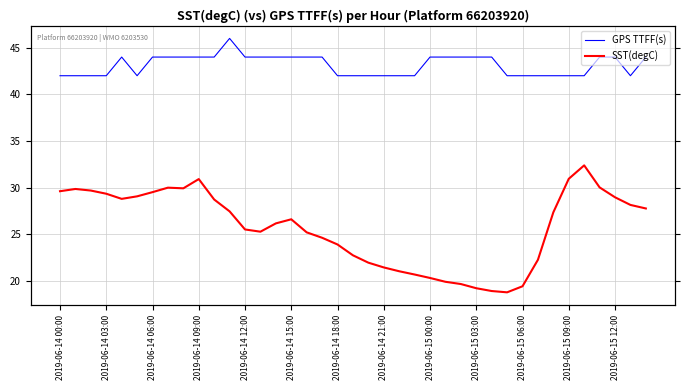

True or false: GPS TTFF(s) and SST(degC) intersect in this chart.

False